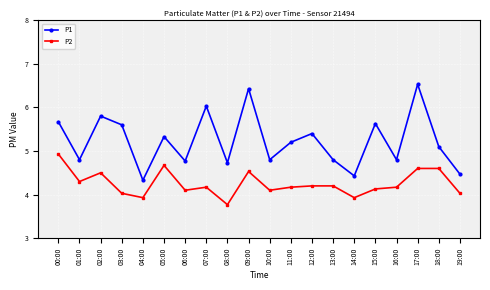

Between 04:00 and 13:00, which series saw the biggest shift?

P1